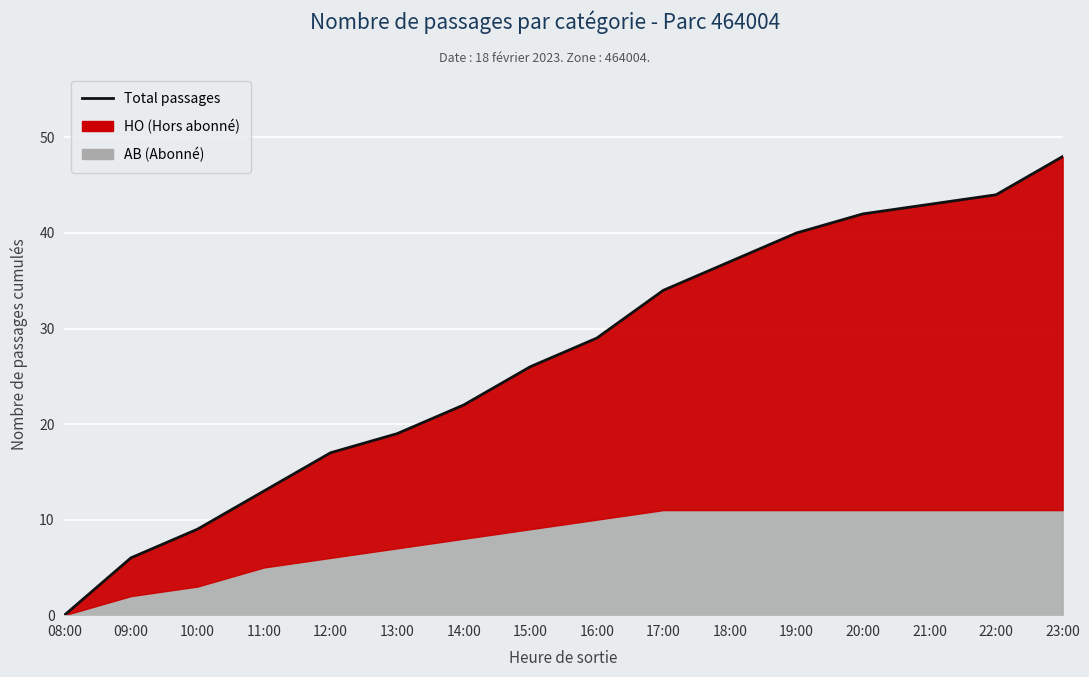

List the labels in order of value, largest first.

23:00, 22:00, 21:00, 20:00, 19:00, 18:00, 17:00, 16:00, 15:00, 14:00, 13:00, 12:00, 11:00, 10:00, 09:00, 08:00